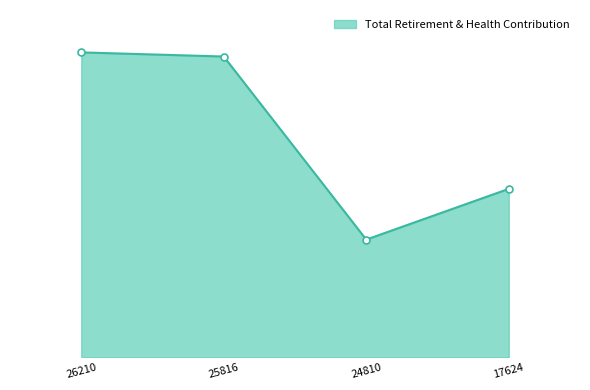

Does the chart have visible grid lines?

No